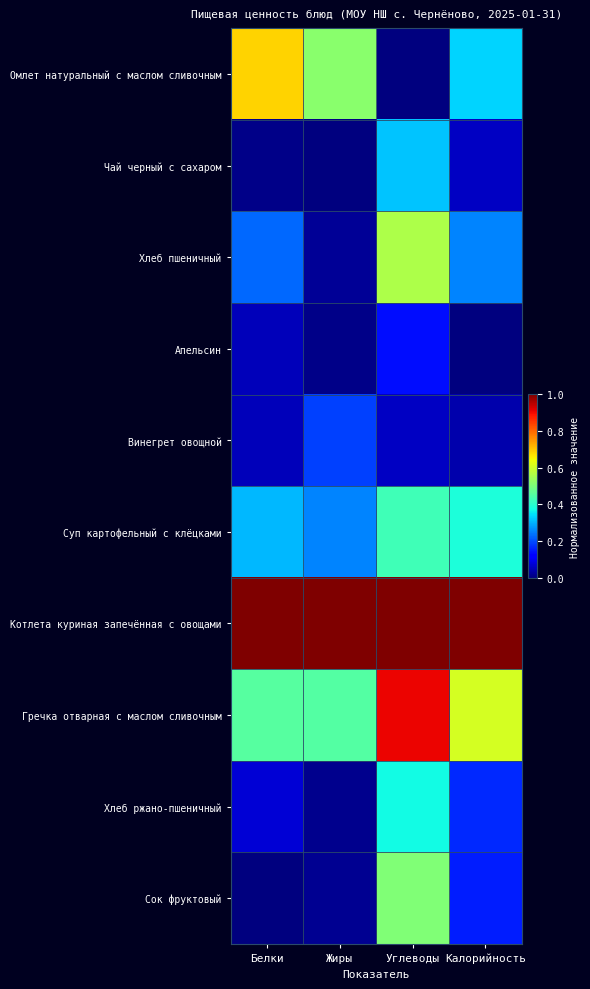

Reading left to right, list all the values displayed in this chart.

Омлет натуральный с маслом сливочным: Белки=0.7	Жиры=0.5	Углеводы=0.0	Калорийность=0.3
Чай черный с сахаром: Белки=0.0	Жиры=0.0	Углеводы=0.3	Калорийность=0.1
Хлеб пшеничный: Белки=0.2	Жиры=0.0	Углеводы=0.6	Калорийность=0.3
Апельсин: Белки=0.1	Жиры=0.0	Углеводы=0.1	Калорийность=0.0
Винегрет овощной: Белки=0.1	Жиры=0.2	Углеводы=0.1	Калорийность=0.0
Суп картофельный с клёцками: Белки=0.3	Жиры=0.3	Углеводы=0.4	Калорийность=0.4
Котлета куриная запечённая с овощами: Белки=1.0	Жиры=1.0	Углеводы=1.0	Калорийность=1.0
Гречка отварная с маслом сливочным: Белки=0.5	Жиры=0.5	Углеводы=0.9	Калорийность=0.6
Хлеб ржано-пшеничный: Белки=0.1	Жиры=0.0	Углеводы=0.4	Калорийность=0.2
Сок фруктовый: Белки=0.0	Жиры=0.0	Углеводы=0.5	Калорийность=0.2